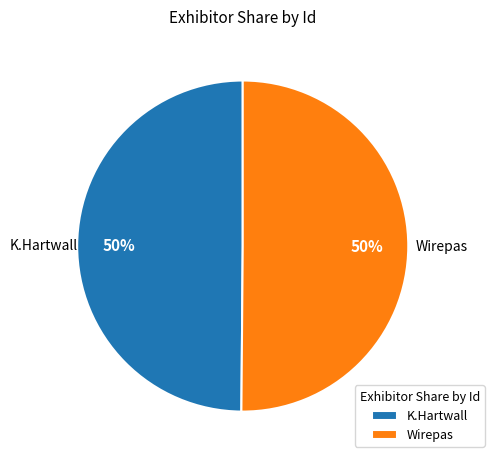

To the nearest percent, what percentage of the pie is K.Hartwall?

50%